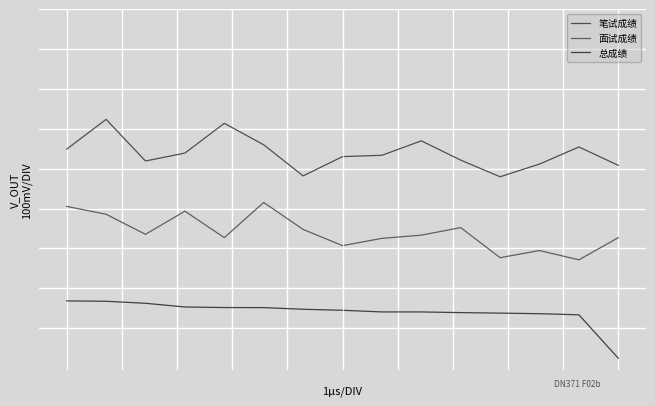

Which category has the highest value in the 笔试成绩 series?

1